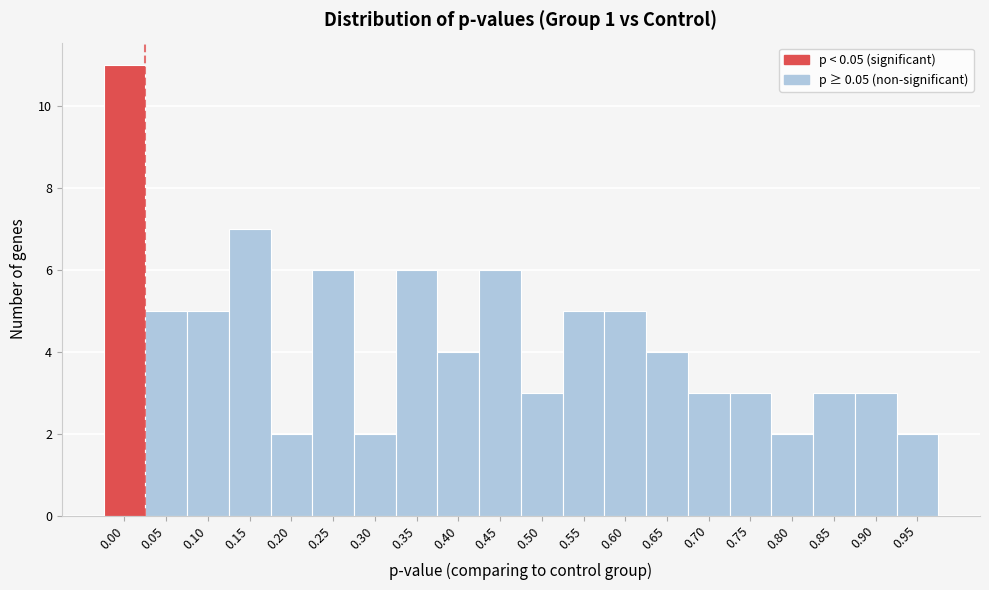

Reading left to right, transcribe all the data shown in this chart.

0.00=11	0.05=5	0.10=5	0.15=7	0.20=2	0.25=6	0.30=2	0.35=6	0.40=4	0.45=6	0.50=3	0.55=5	0.60=5	0.65=4	0.70=3	0.75=3	0.80=2	0.85=3	0.90=3	0.95=2